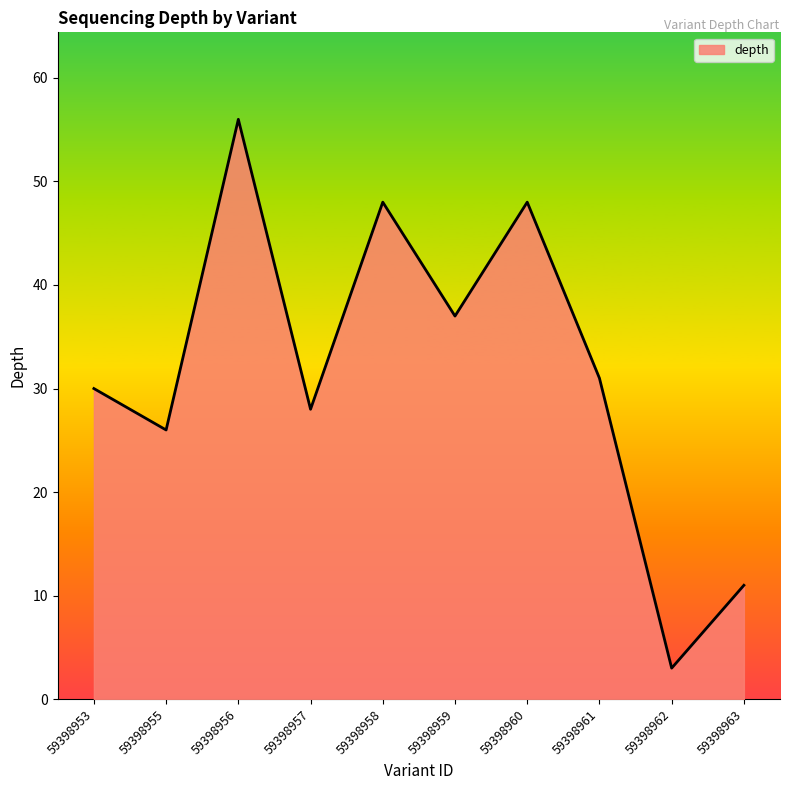

How many lines are shown in the chart?

1